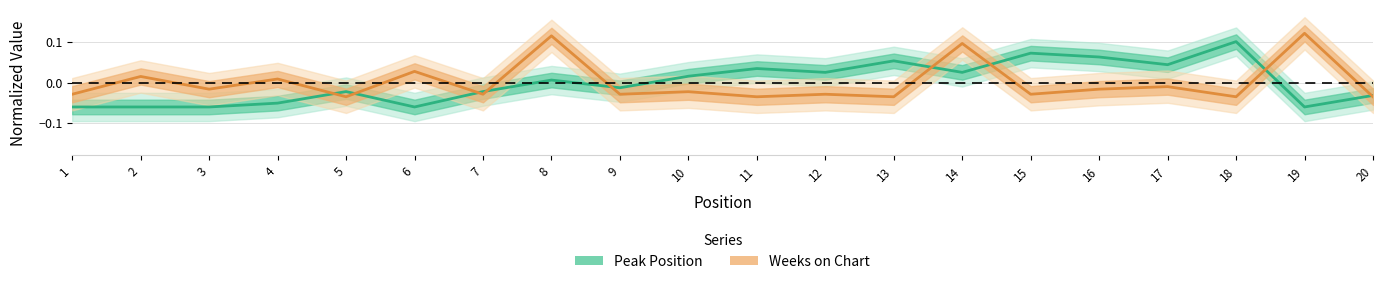

True or false: Weeks on Chart has more than 1 points higher than both neighbors.

True